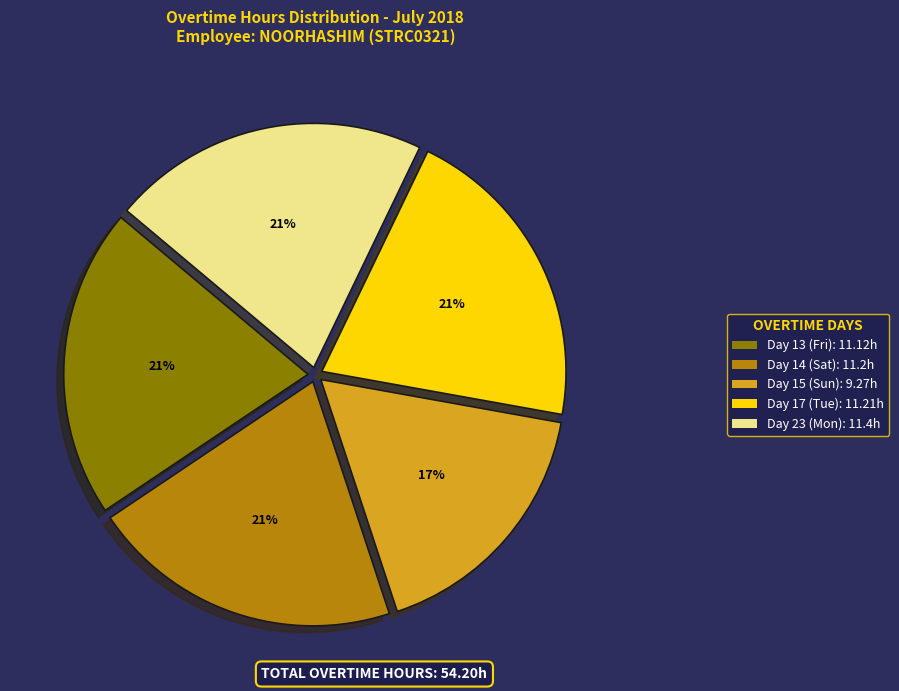

Is it true that Day 15 (Sun) is 23% of the pie?

False